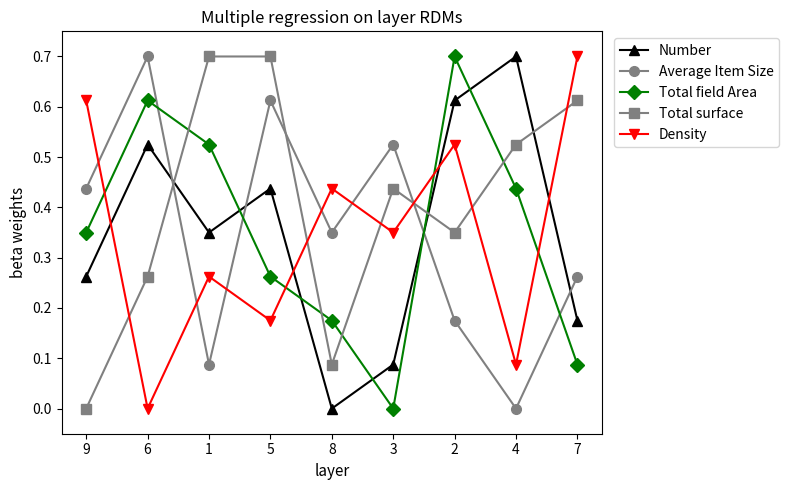

How many values in Number are above zero?

8